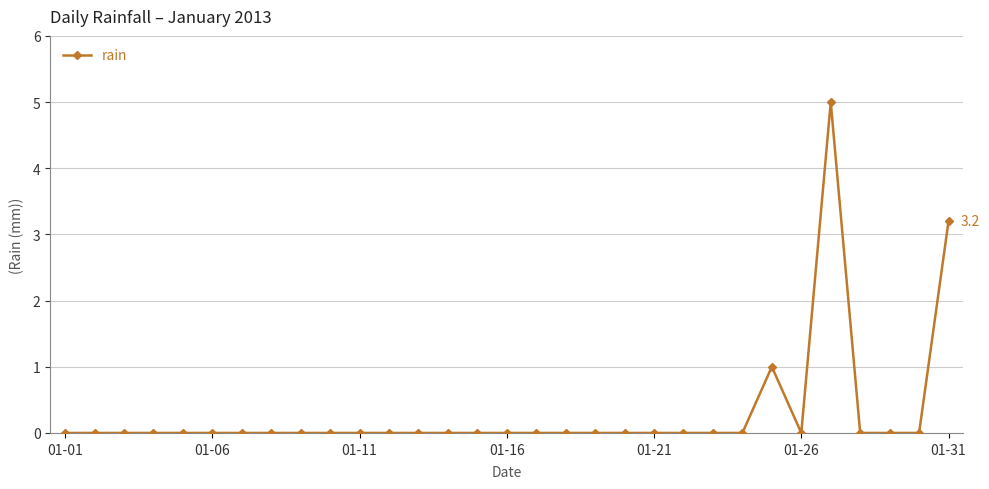

True or false: the data has more than 0 interior local peaks.

True